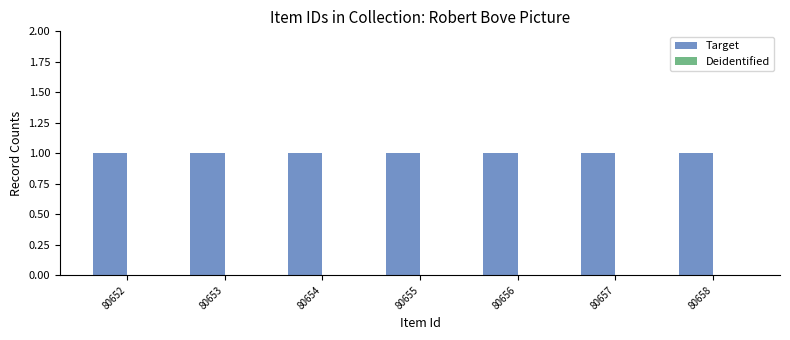

Is it true that Target equals 1 at 80652?

True